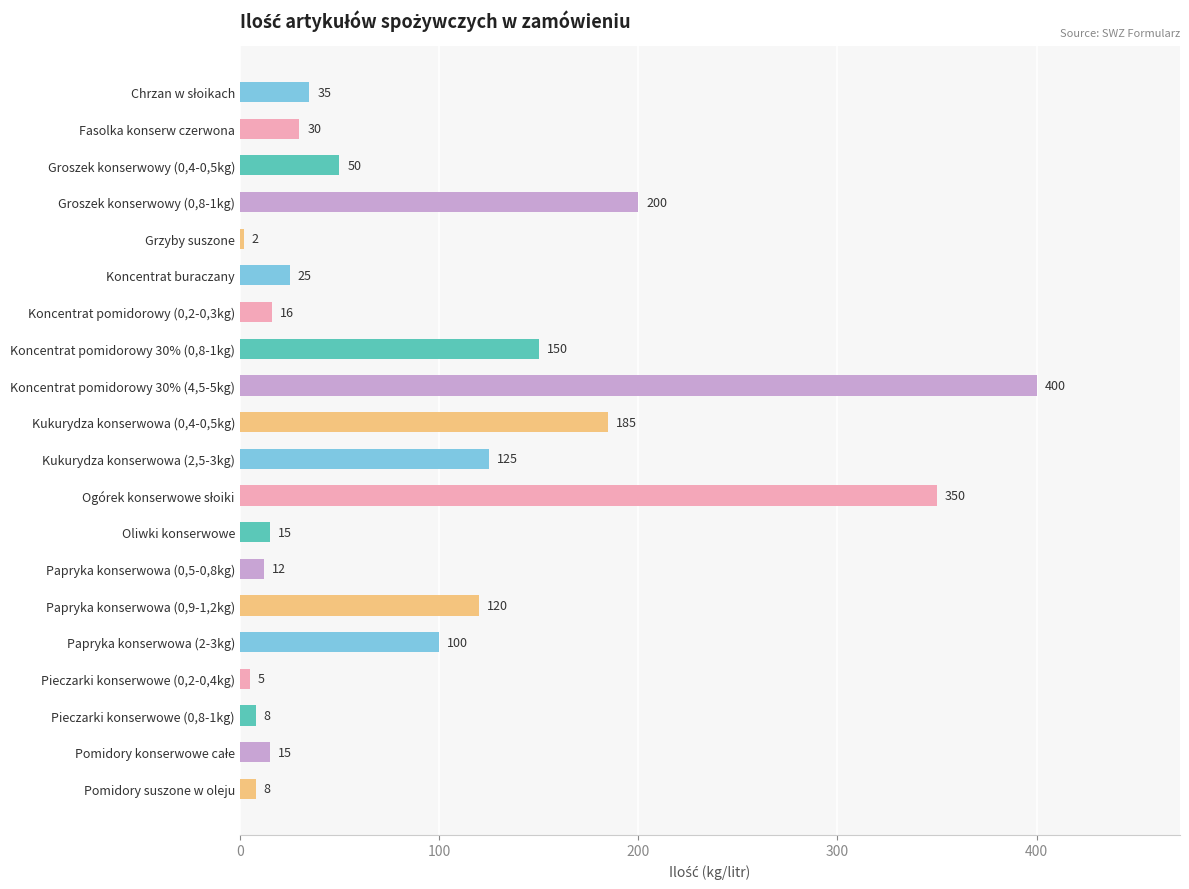

Which label corresponds to the smallest value in the chart?

Grzyby suszone